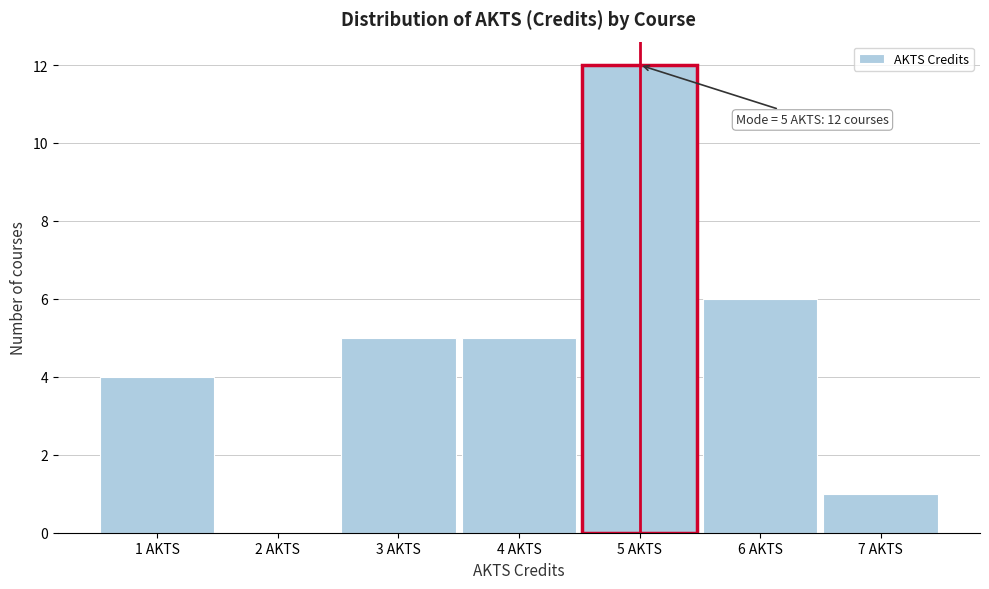

Over which range of the x-axis is the bar tallest?

4.5 to 5.5